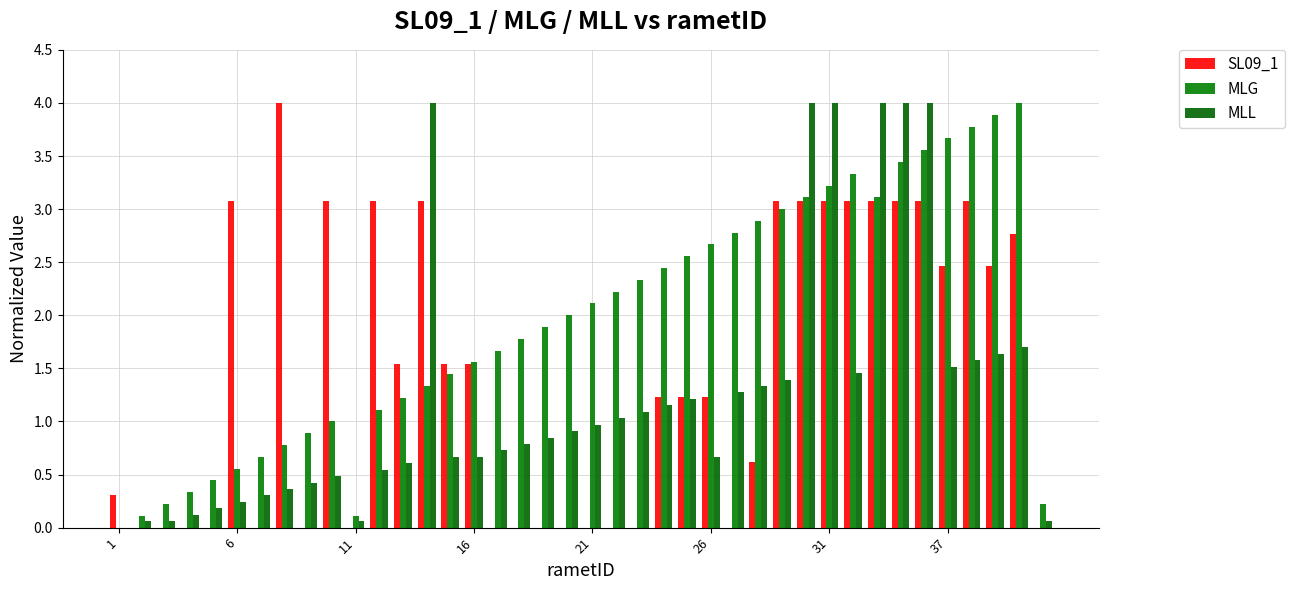

Which series has the largest total across all categories?

MLG